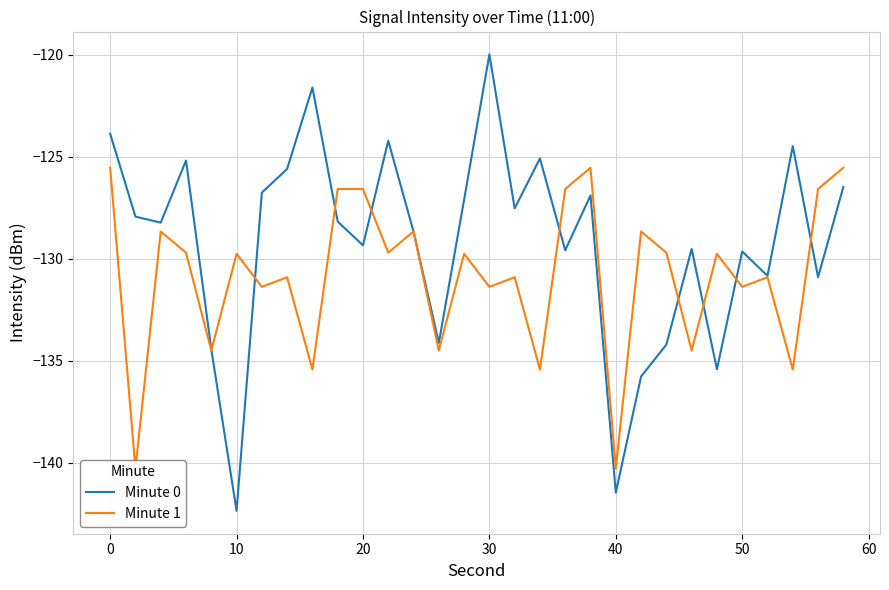

How many data points in Minute 1 are less than -129?

20